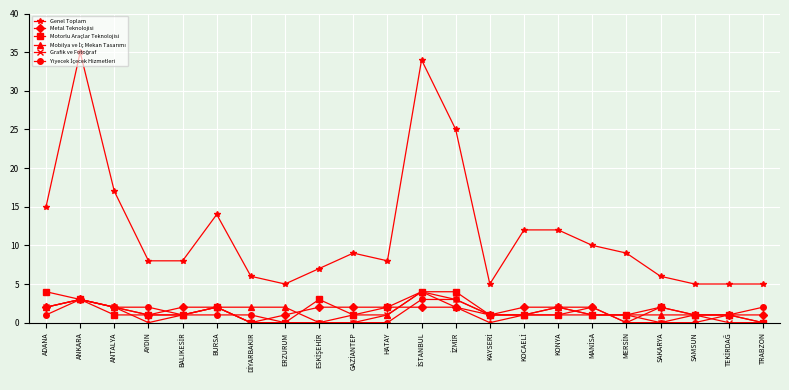

What is the sum of the Metal Teknolojisi values at ANKARA and AYDIN?

4